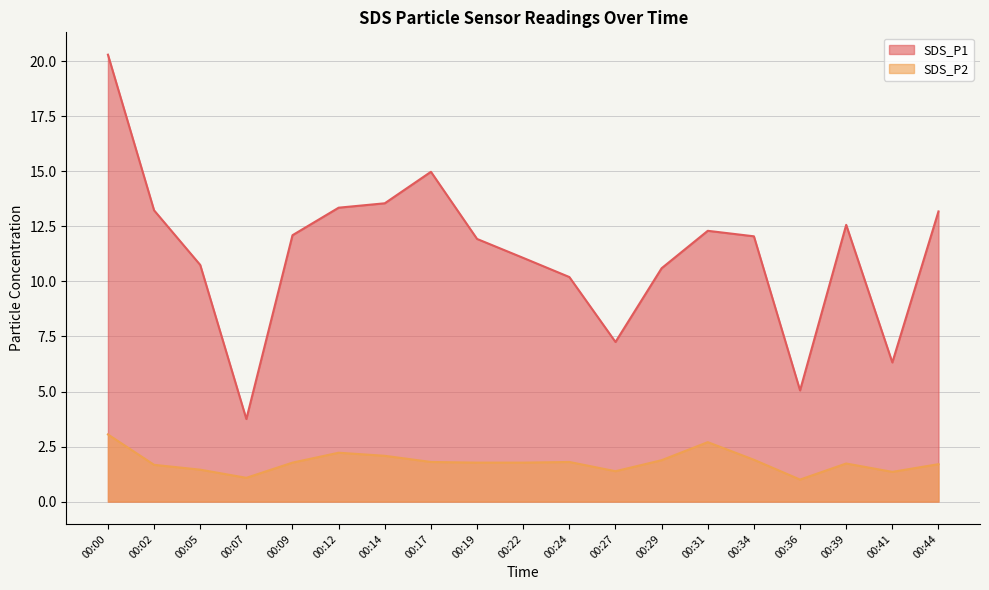

Reading right to left, transcribe all the data shown in this chart.

SDS_P1: 13.2	6.3	12.6	5.0	12.1	12.3	10.6	7.2	10.2	11.1	11.9	15.0	13.6	13.3	12.1	3.8	10.8	13.2	20.3
SDS_P2: 1.7	1.4	1.7	1.0	1.9	2.7	1.9	1.4	1.8	1.8	1.8	1.8	2.1	2.2	1.8	1.1	1.4	1.7	3.0